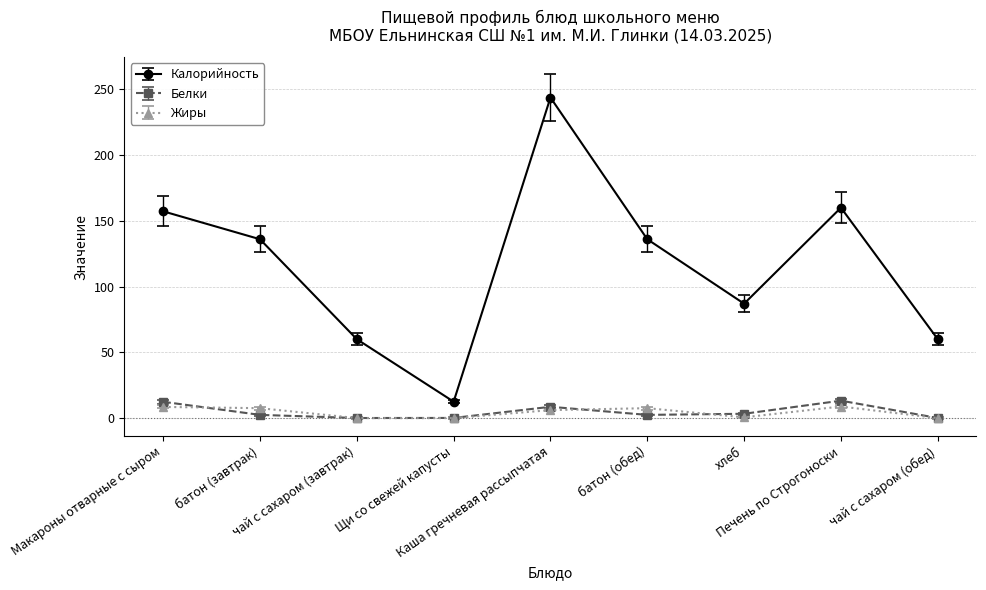

What position from the right is Щи со свежей капусты?

6